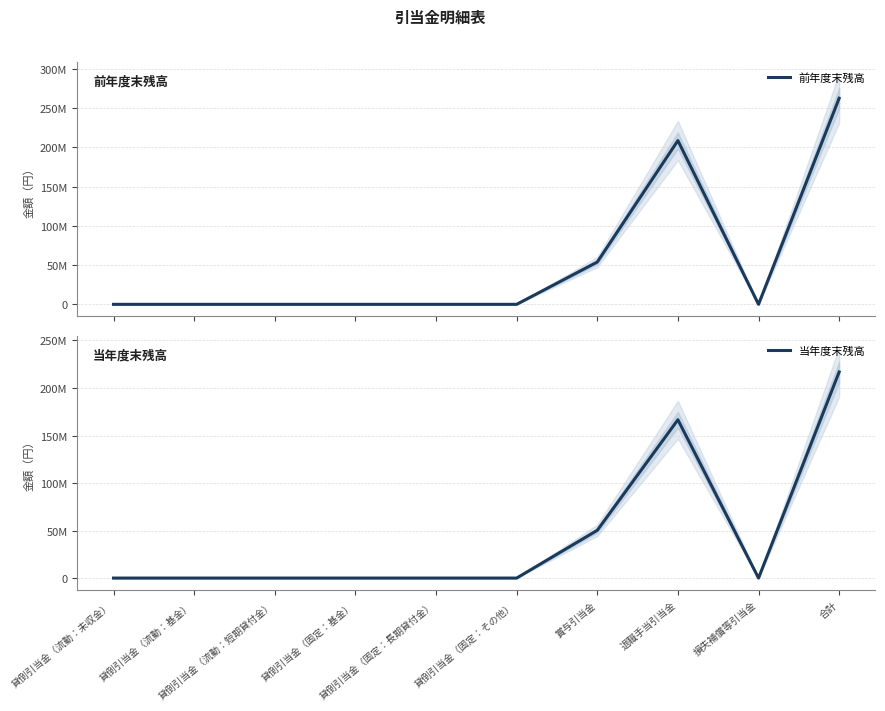

How many interior local peaks does the 当年度末残高 series have?

1